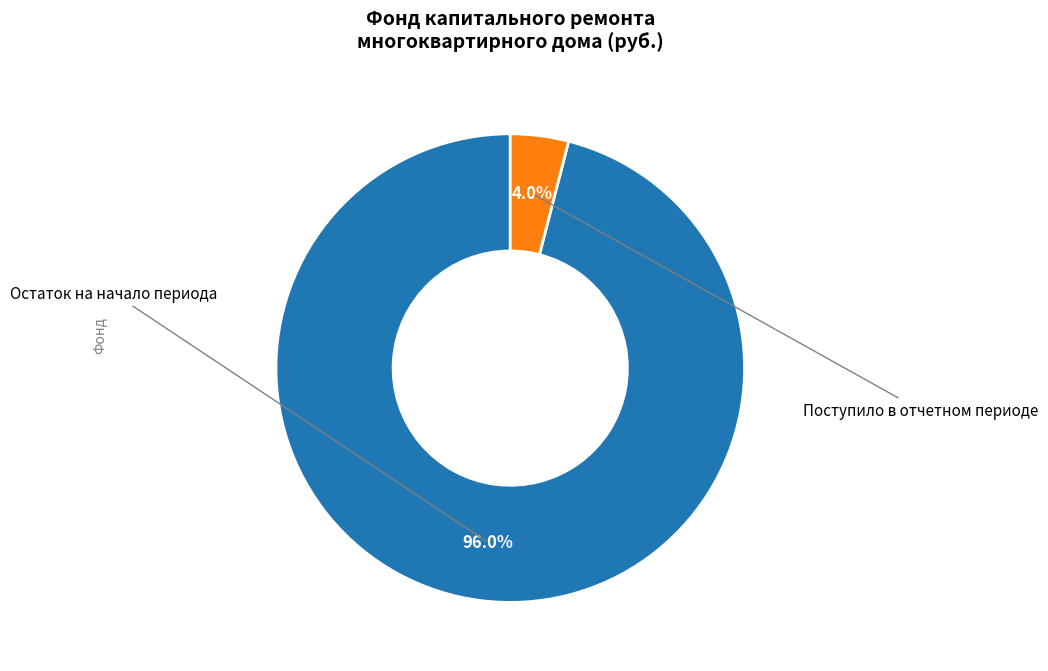

To the nearest percent, what is the average slice percentage?

50%